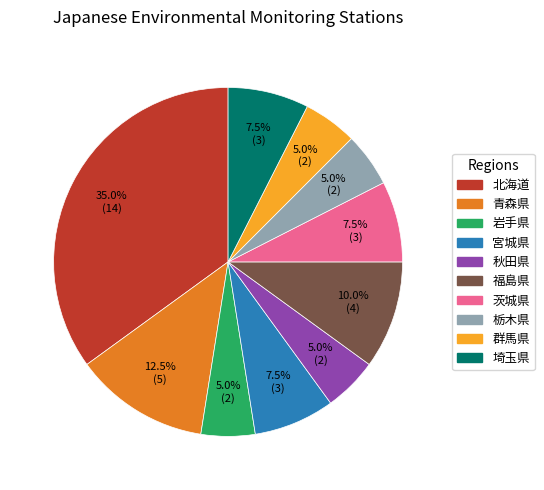

The 福島県 slice represents 5% of the pie. True or false?

False